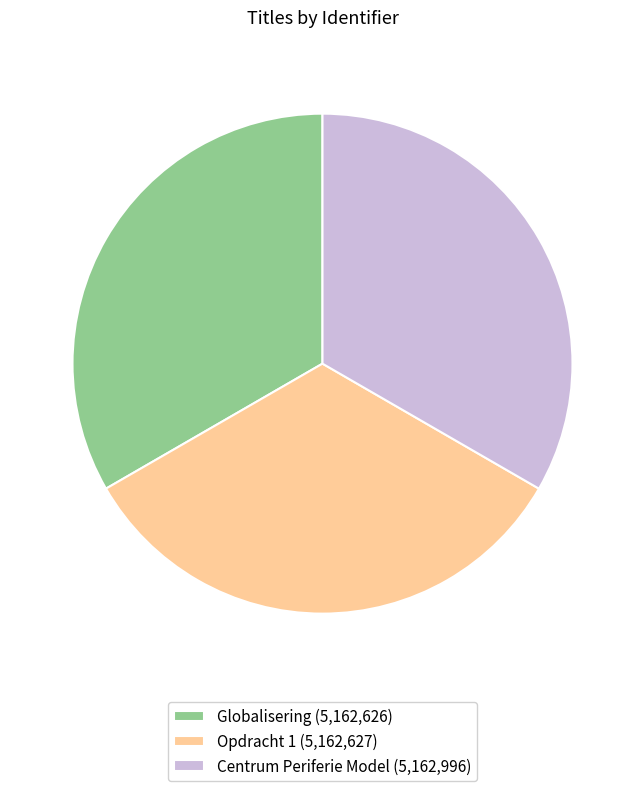

Does any single category account for the majority?

No